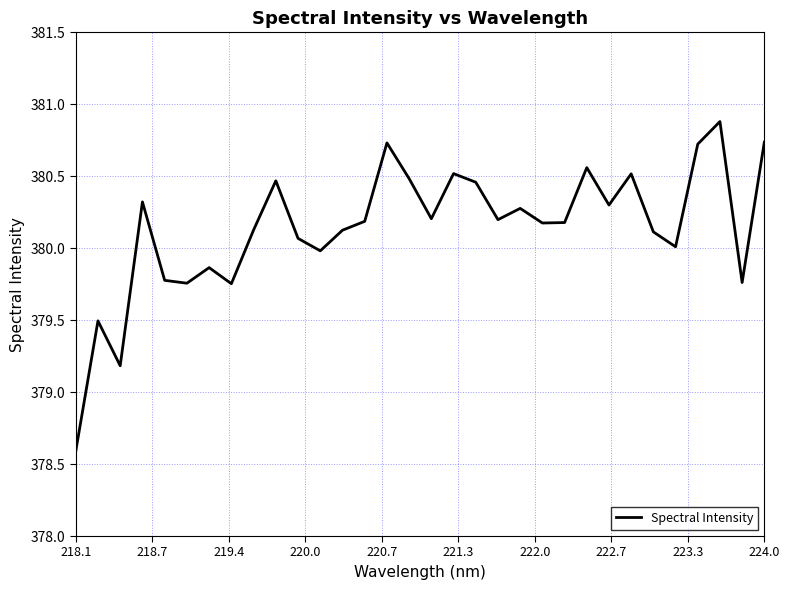

What is the sum of all values?

12164.5